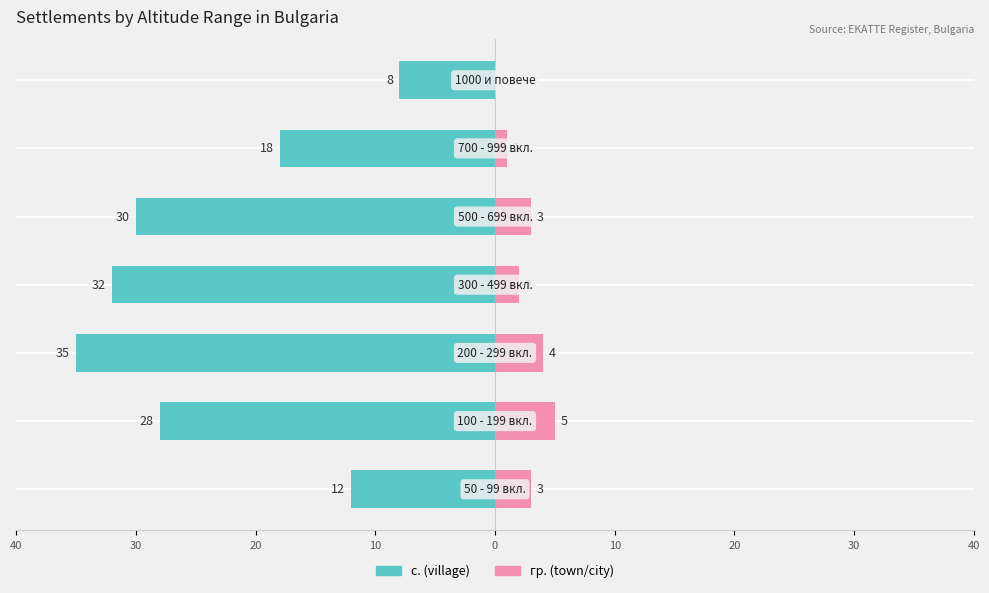

How many data points does each series have?

7